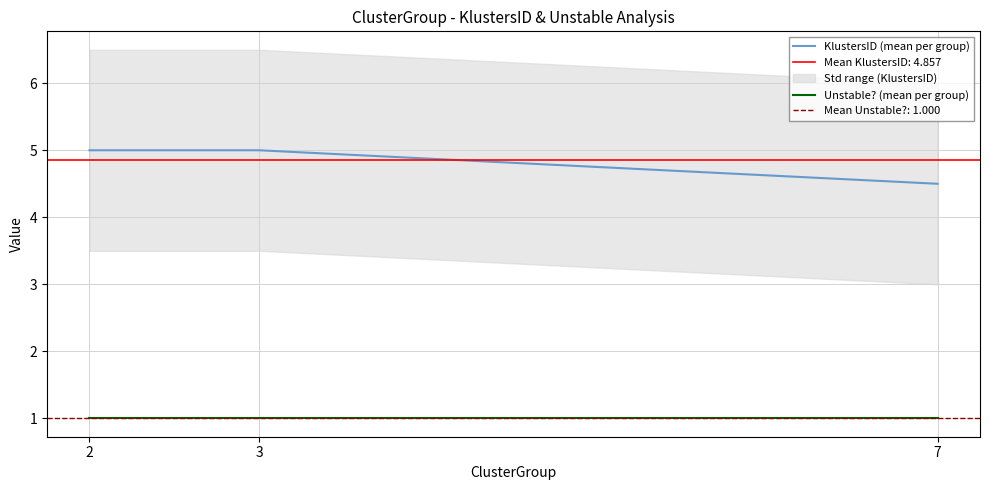

Which series has the widest spread of values?

KlustersID (mean per group)